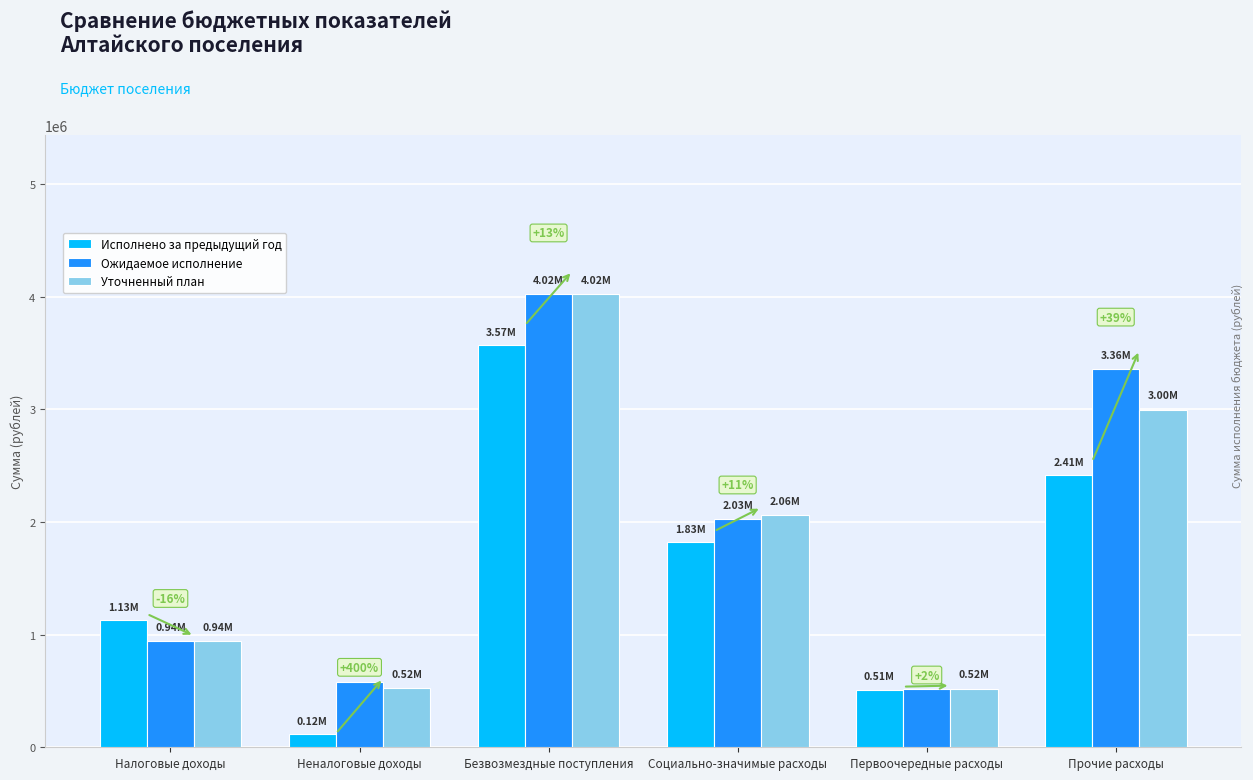

The Уточненный план series shows 241818.0 at Неналоговые доходы. True or false?

False